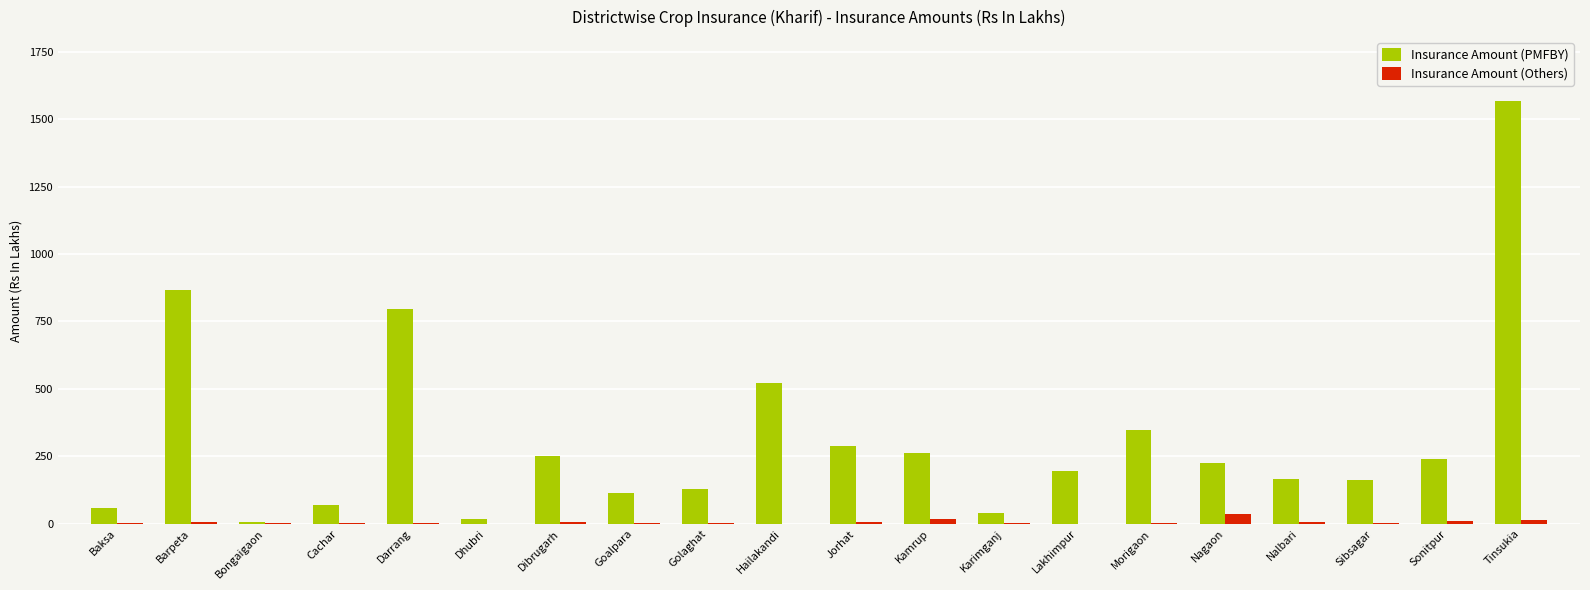

Is the value of Insurance Amount (Others) at Darrang greater than the value of Insurance Amount (PMFBY) at Cachar?

No